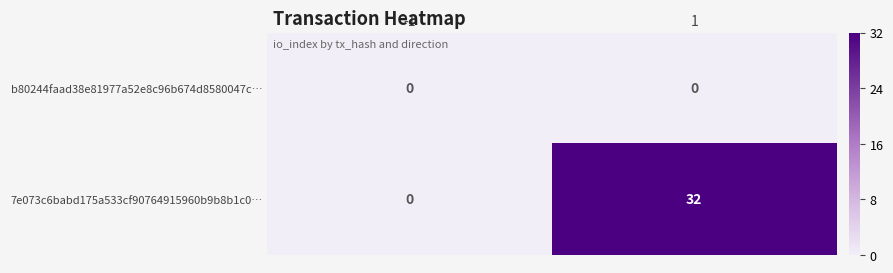

Rank the series by their average value, from highest to lowest.

7e073c6babd175a533cf90764915960b9b8b1c0…, b80244faad38e81977a52e8c96b674d8580047c…